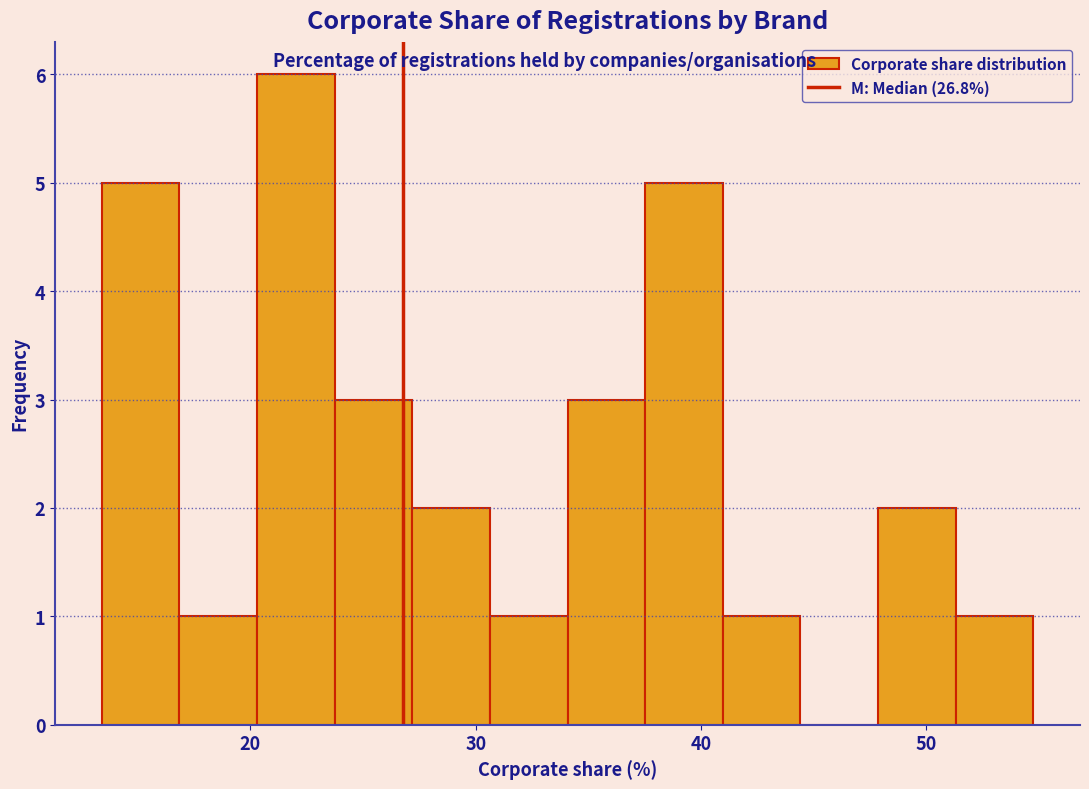

Read against the x-axis, roughly where is the centre of the tallest bar?

22